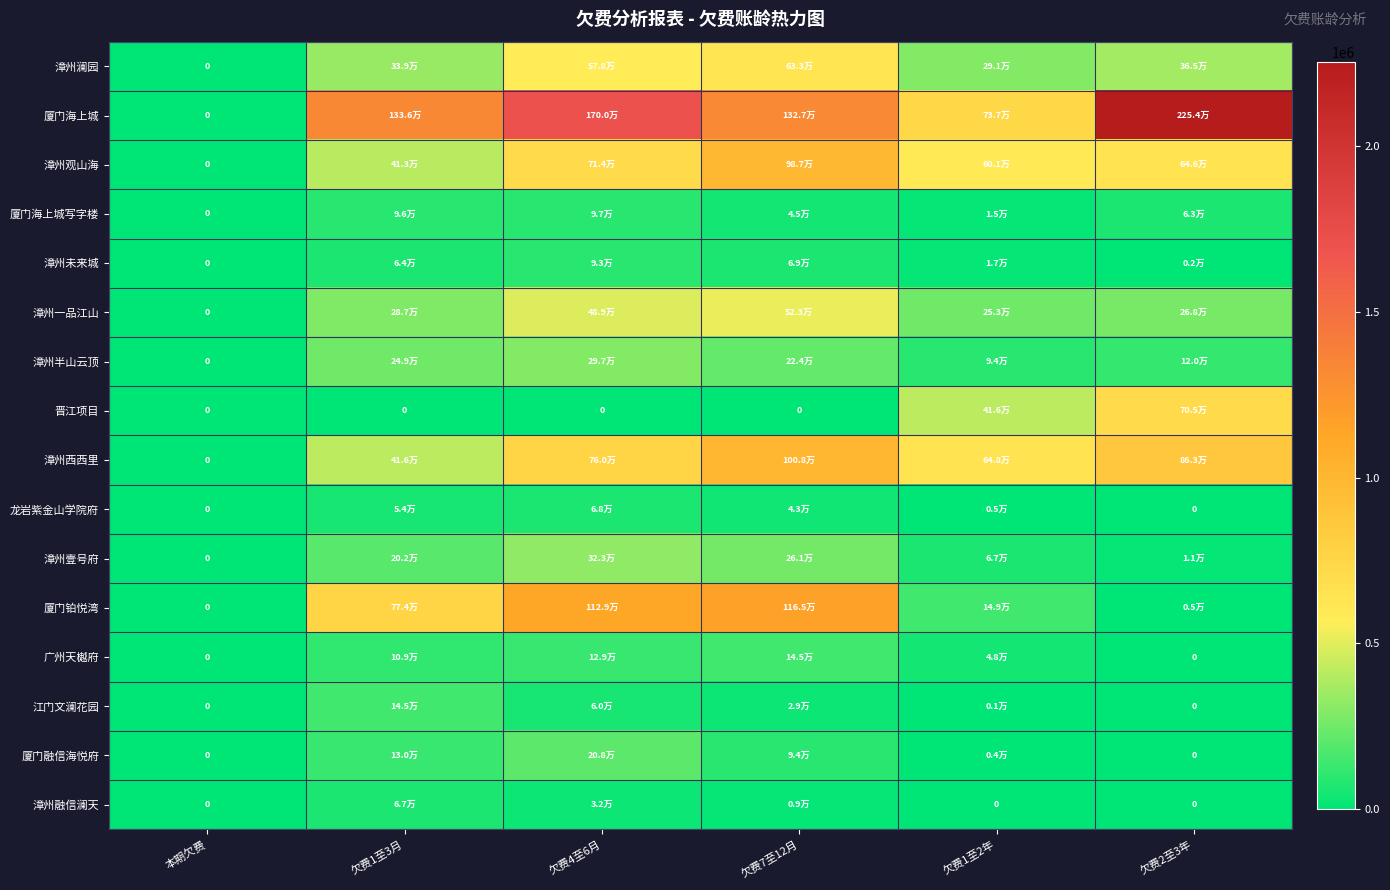

What is the difference between the 漳州澜园 values at 欠费7至12月 and 欠费1至2年?

341720.9